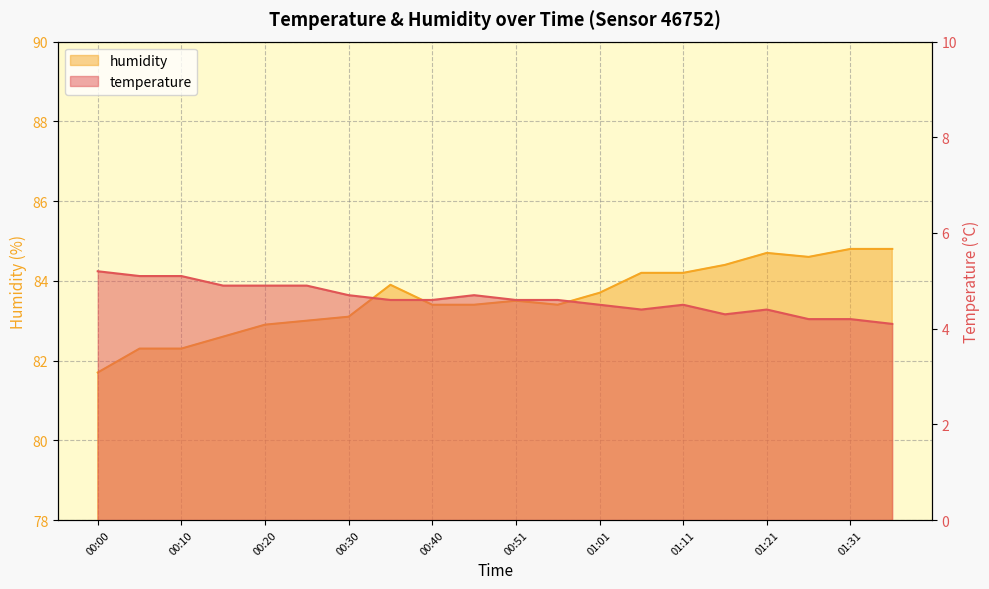

At which label is humidity closest to 83?

00:25